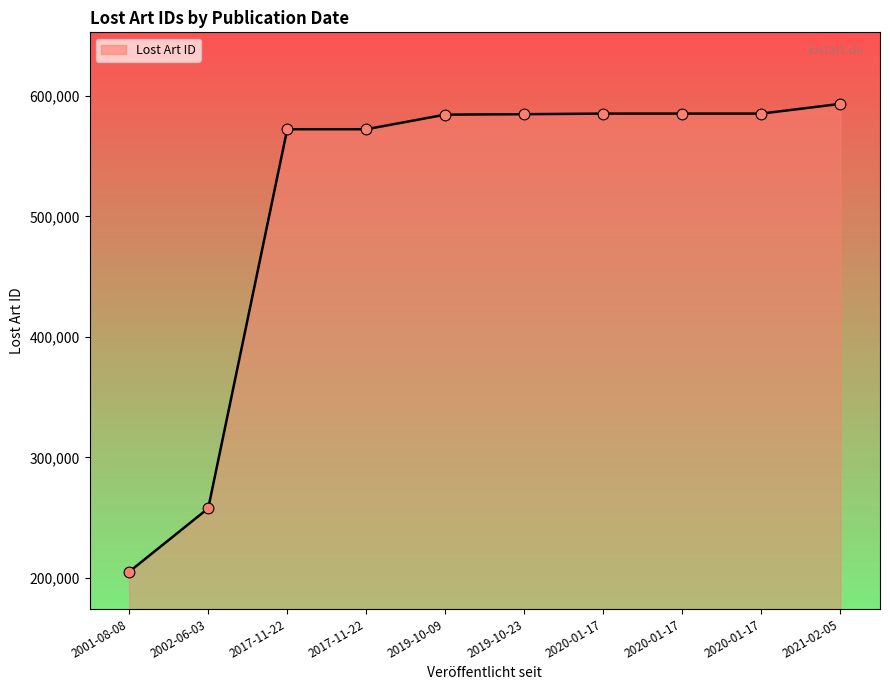

What is the ratio of the value at 2017-11-22 to the value at 2019-10-23?

1.0